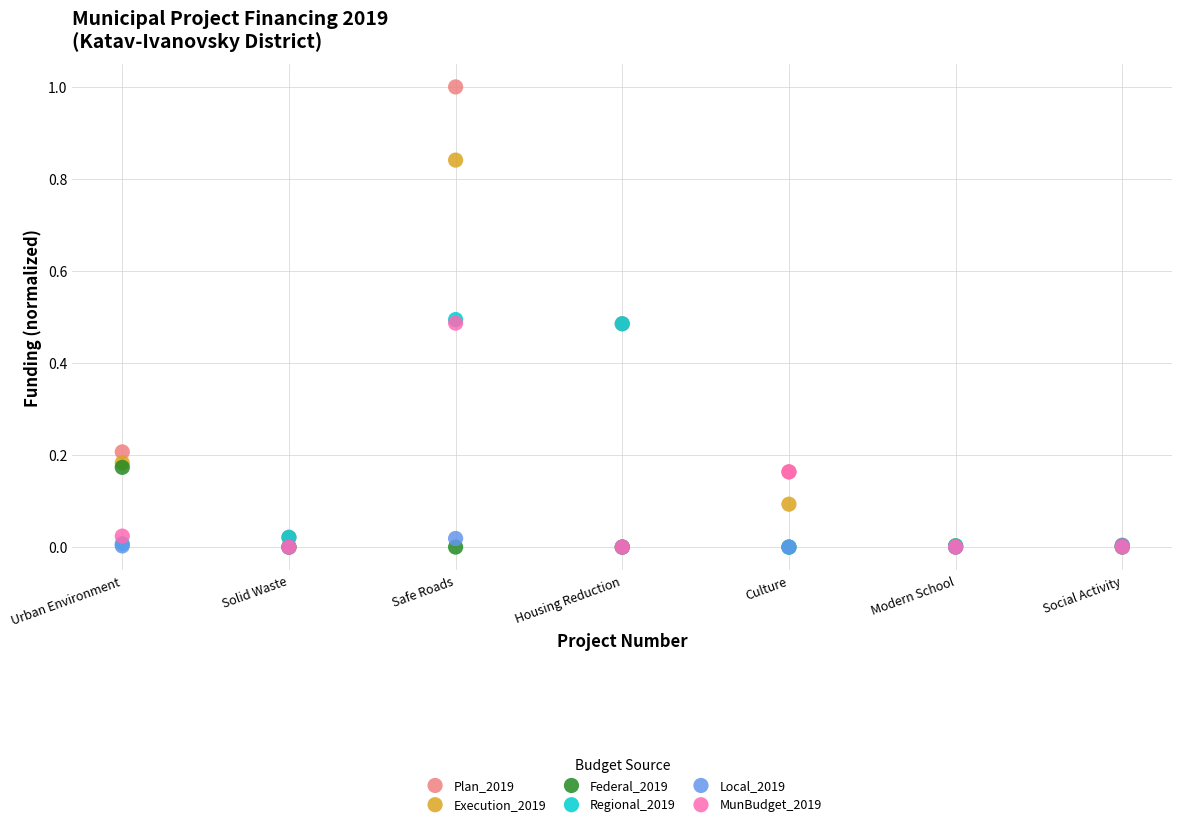

Which series reaches the maximum Y coordinate?

Plan_2019